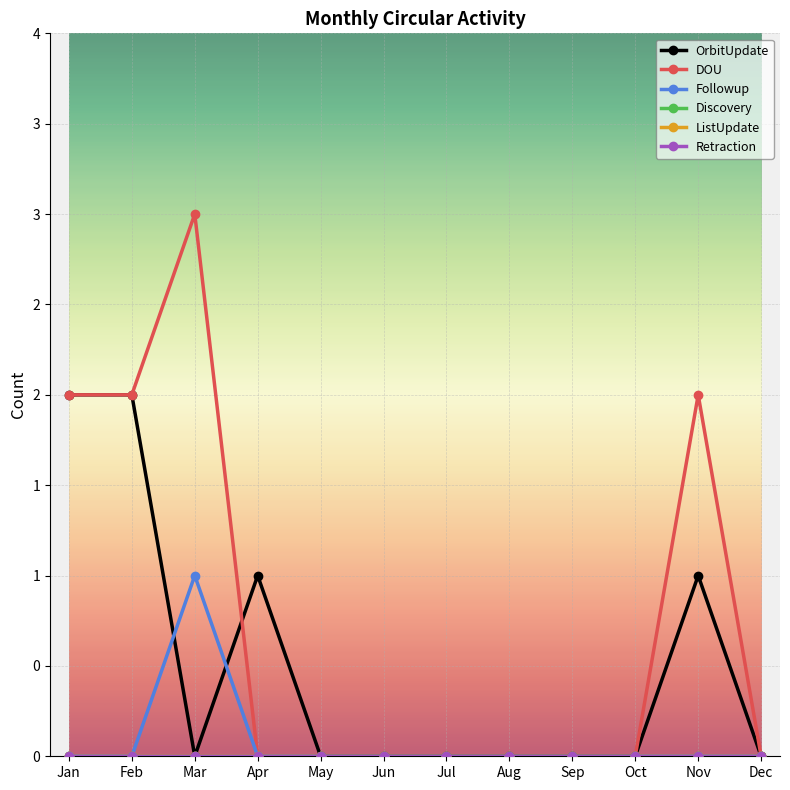

Is this an area chart (filled region under the line)?

No